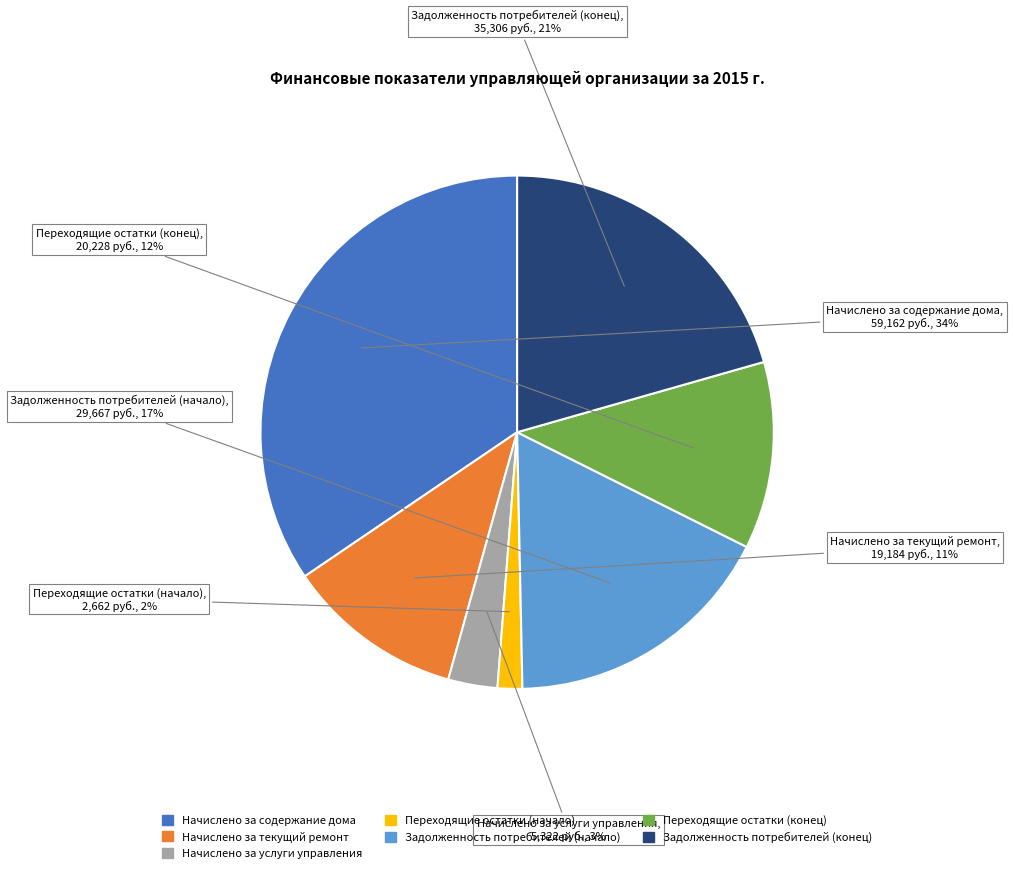

To the nearest percent, what is the average slice percentage?

14%